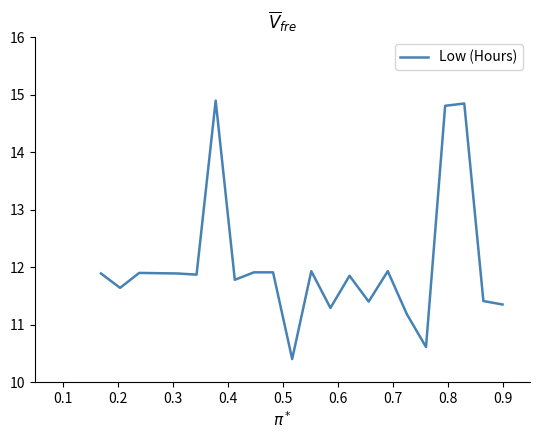

Count the number of categories in the chart.

21